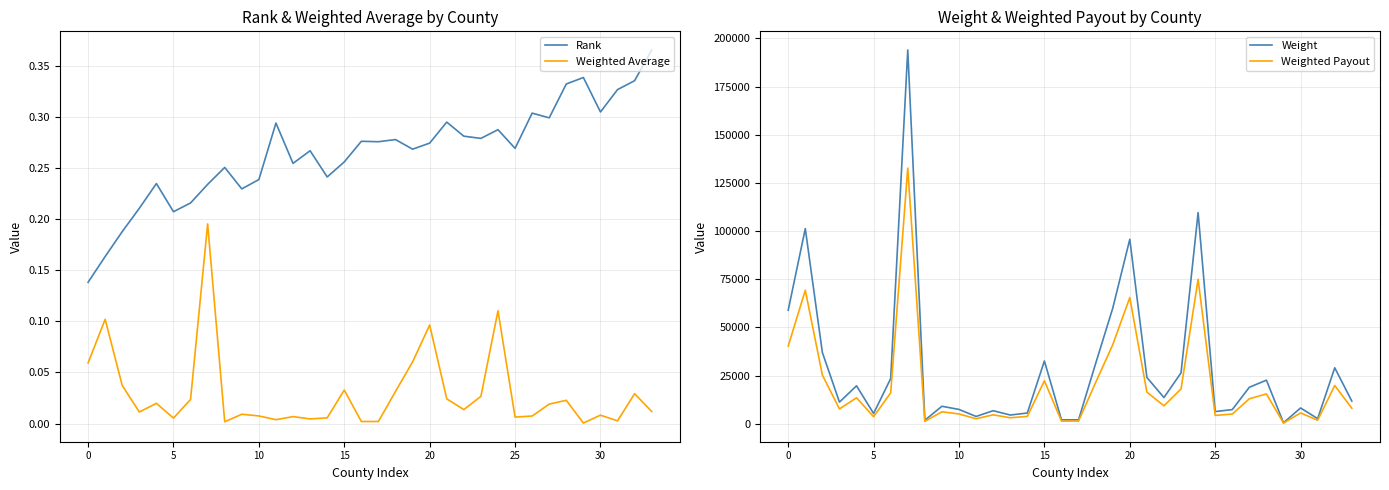

True or false: Weighted Average and Rank intersect in this chart.

False